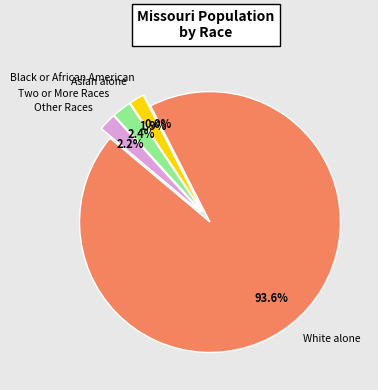

To the nearest percent, what percentage of the pie is Some Other Race alone?

2%